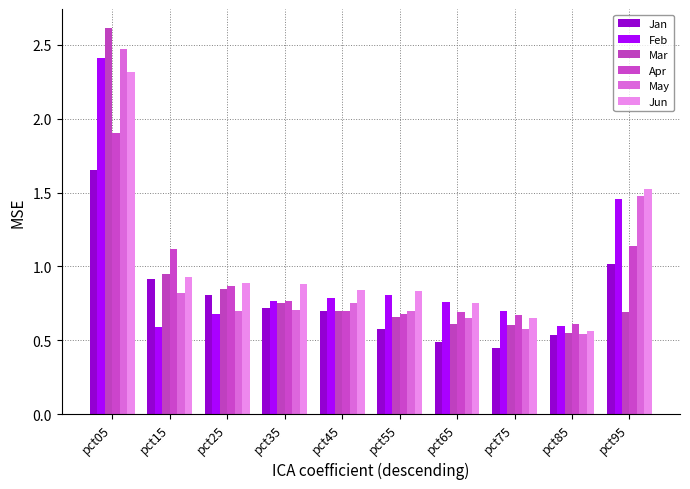

Which category has the lowest value across all series?

pct75